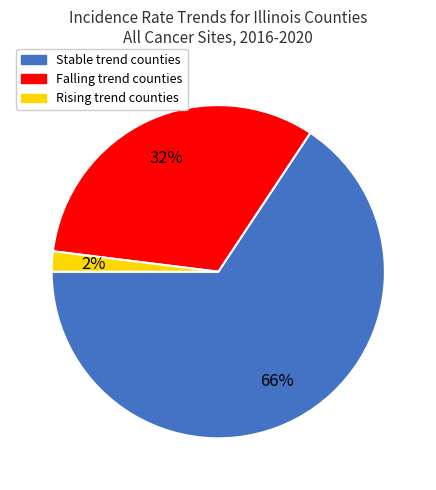

To the nearest percent, what is the average slice percentage?

33%